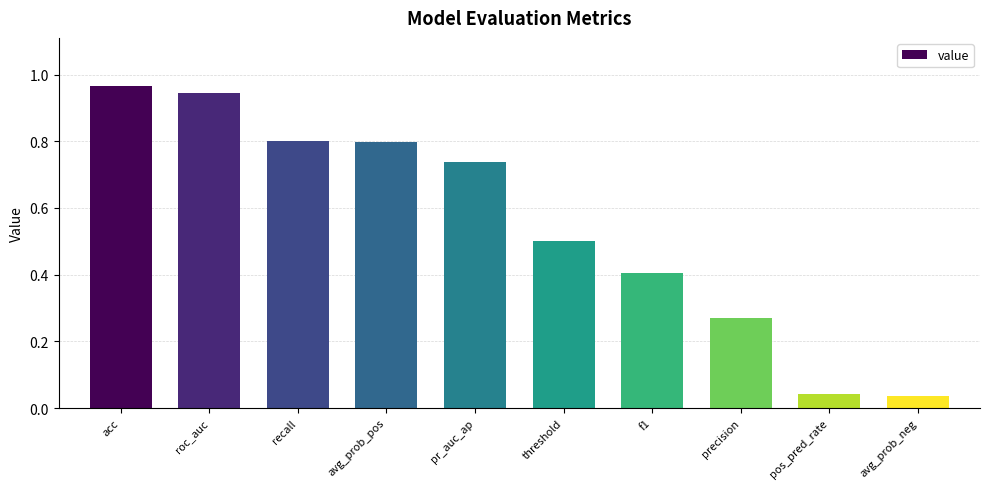

The value at roc_auc is 1.5. True or false?

False